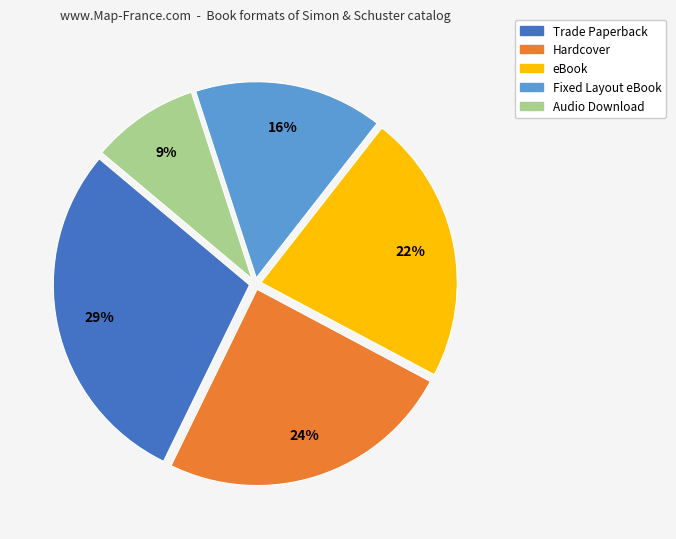

To the nearest percent, what portion does Trade Paperback represent?

29%